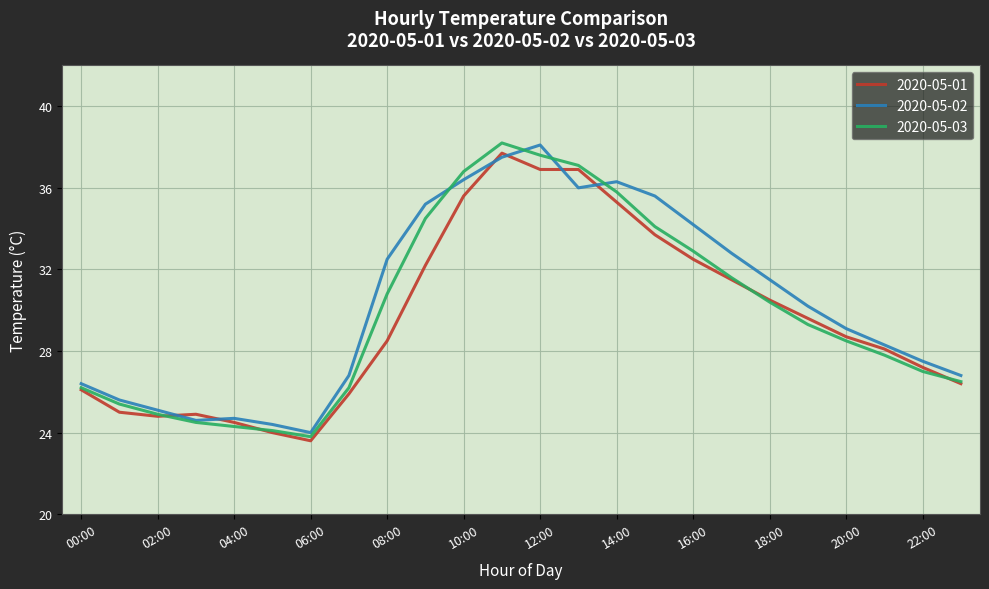

What is the smallest value displayed?

23.6